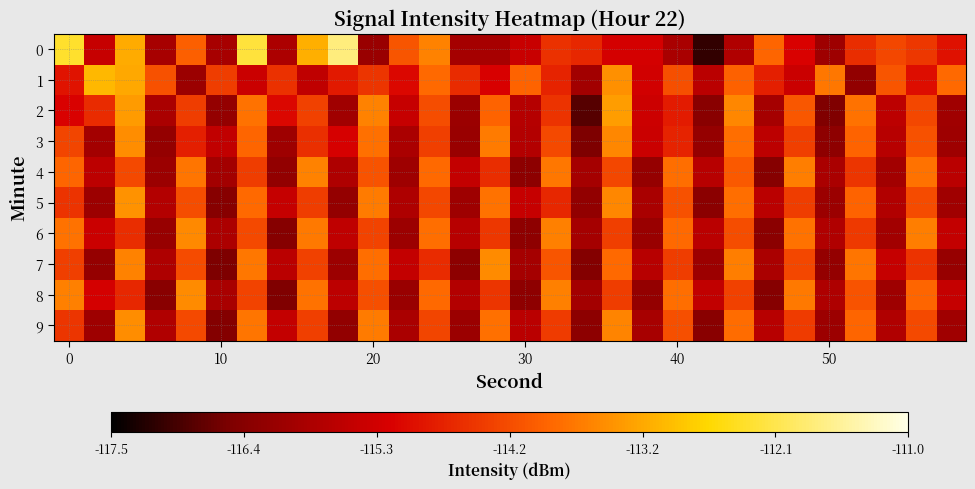

How many data points does each series have?

30